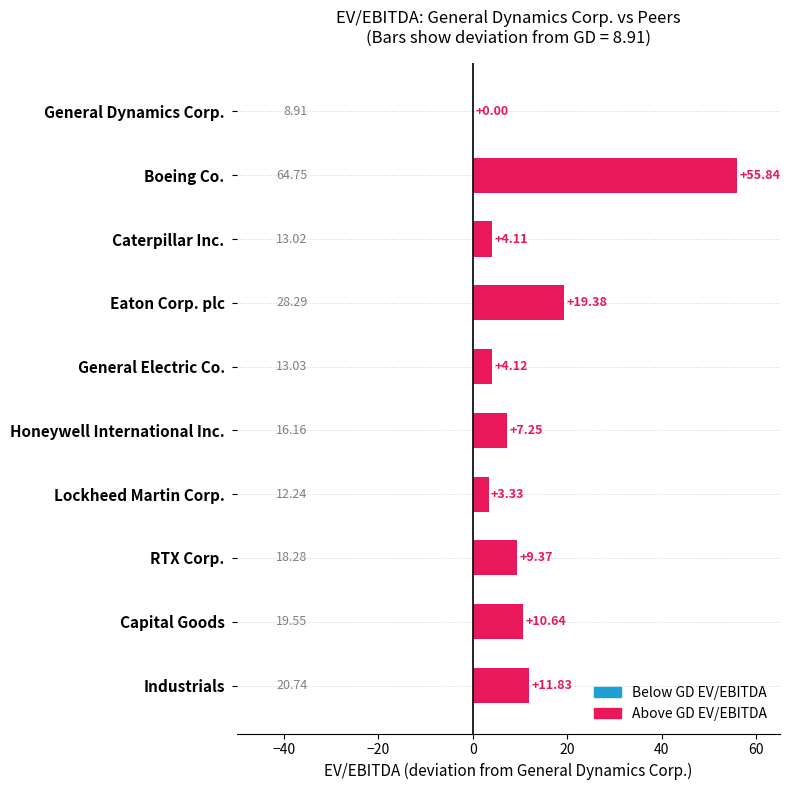

What is the ratio of the value at Capital Goods to the value at Caterpillar Inc.?

2.6